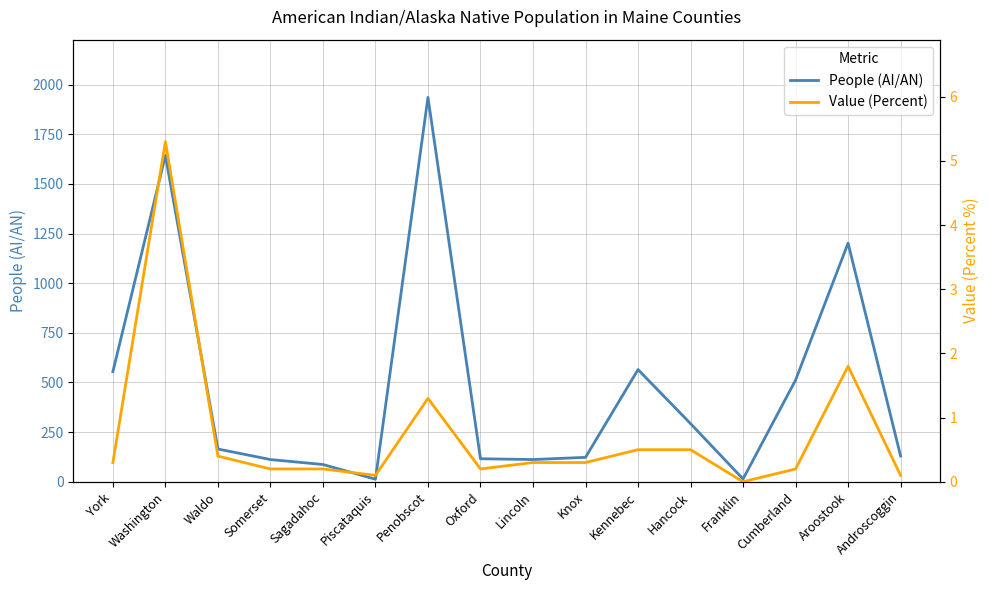

At which label does Value (Percent) reach its minimum?

Franklin